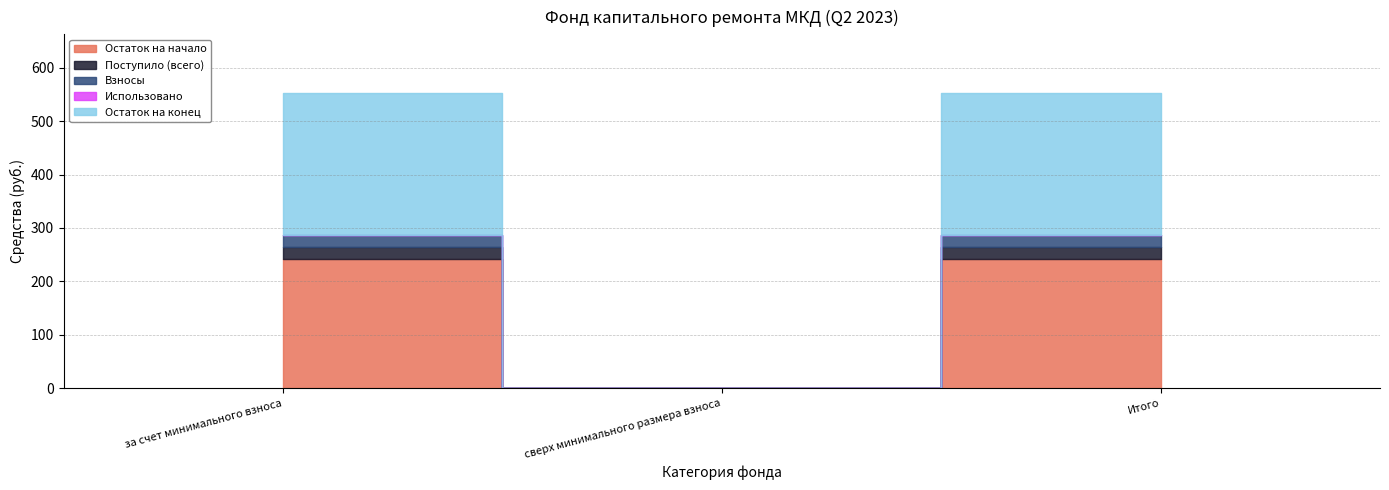

At how many categories does at least one series exceed 10?

2